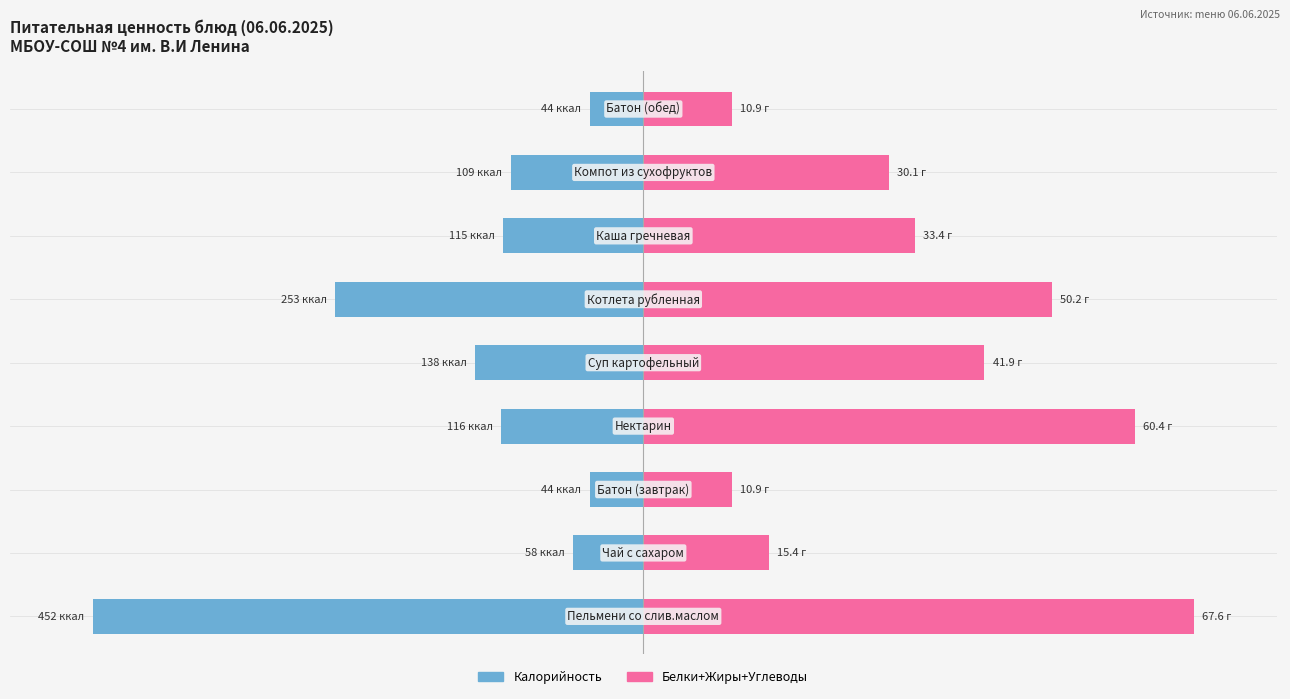

Between −50 and 50, which series saw the biggest shift?

Белки+Жиры+Углеводы